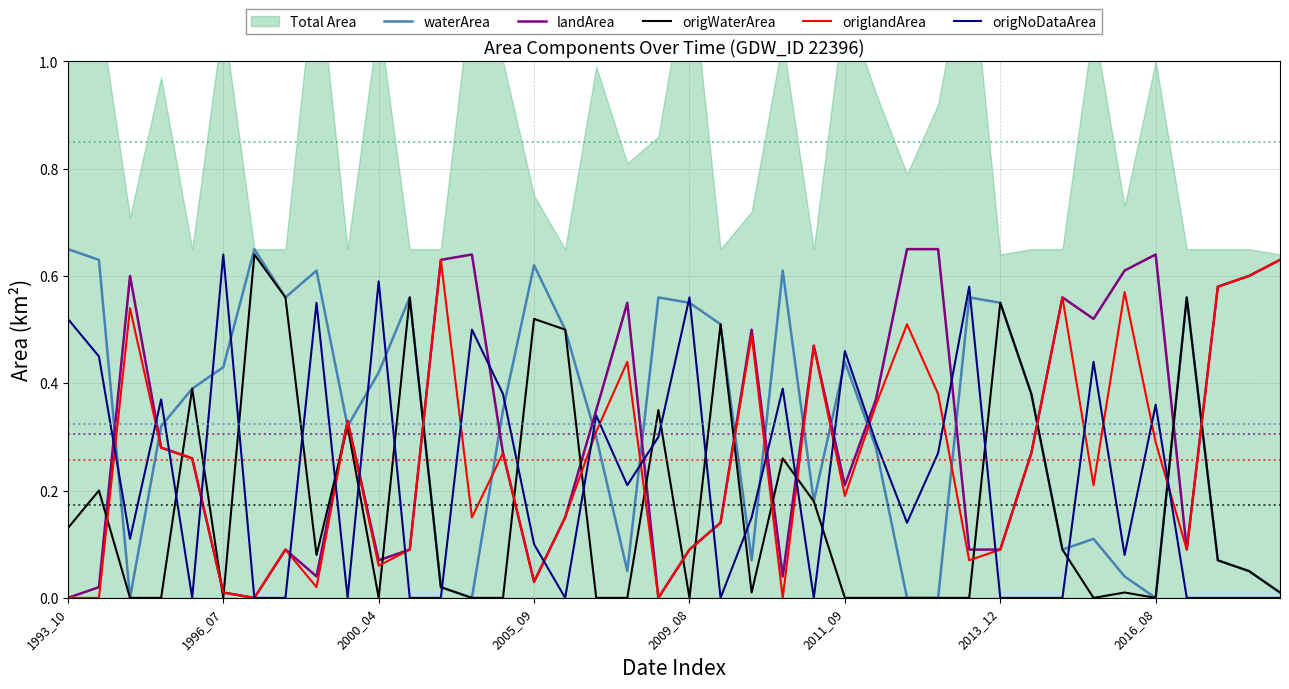

What position from the left is 8?

9